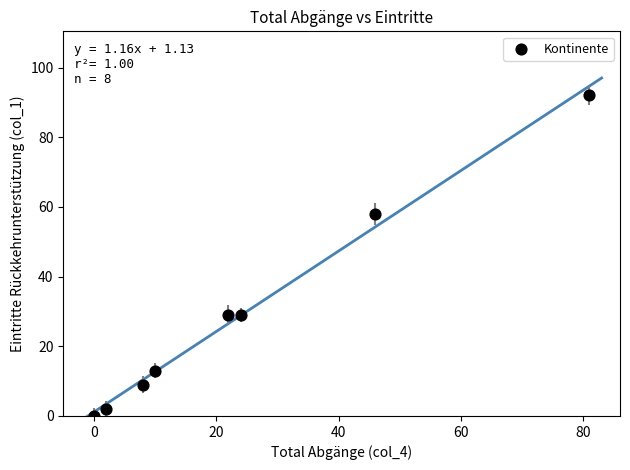

What Y value in the scatter plot is closest to 46?

58